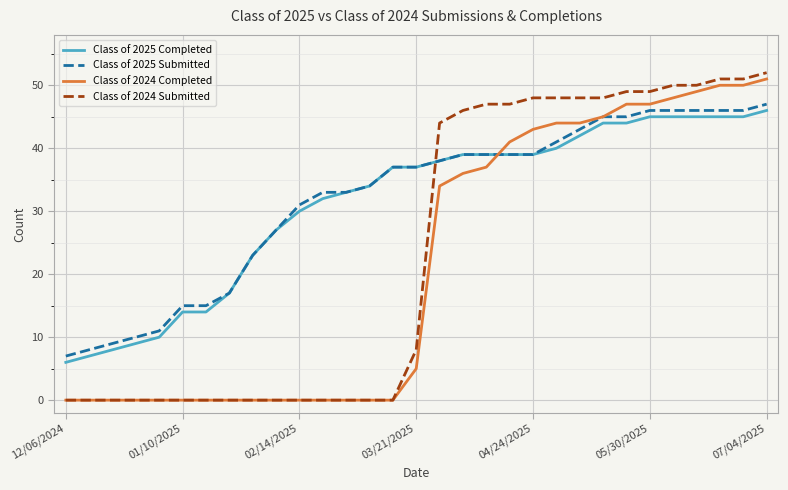

What is the maximum value for Class of 2025 Submitted?

47